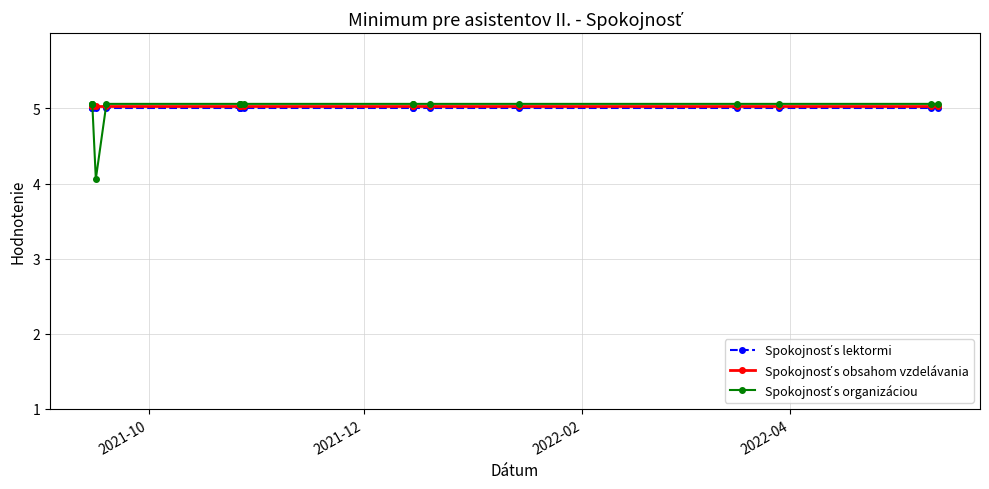

What is the total value across all series at 14?

15.1